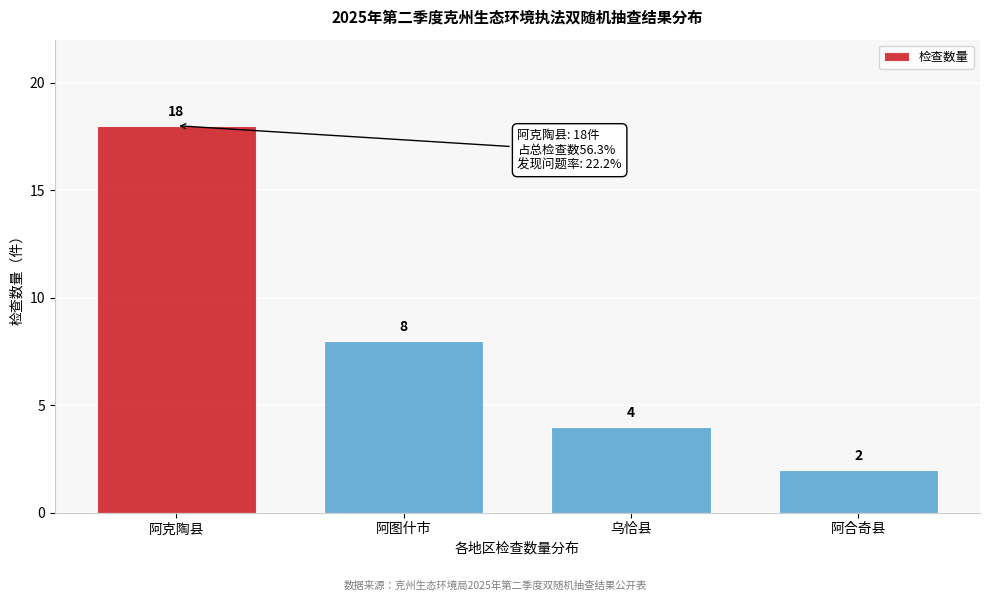

Reading left to right, extract all data points from this chart.

18	8	4	2